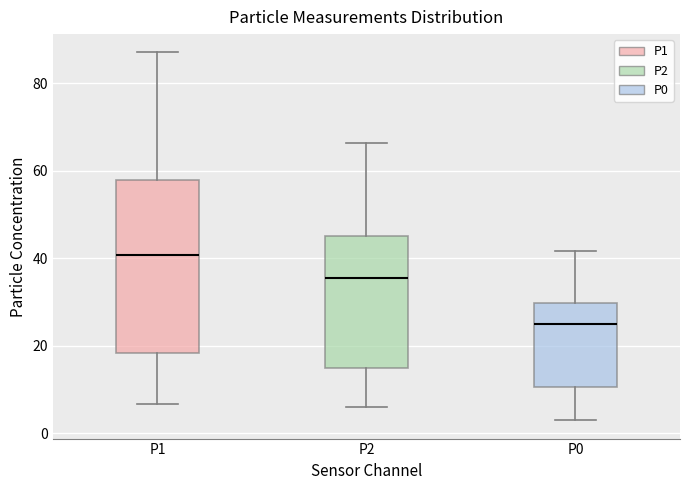

Which box has the lowest median line?

P0